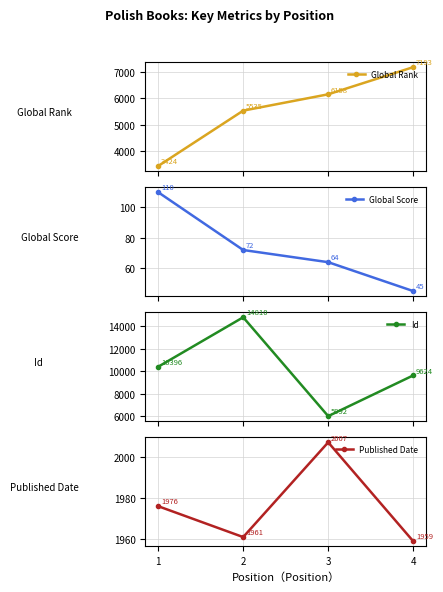

Rank the series by their maximum value, from lowest to highest.

Global Score, Published Date, Global Rank, Id